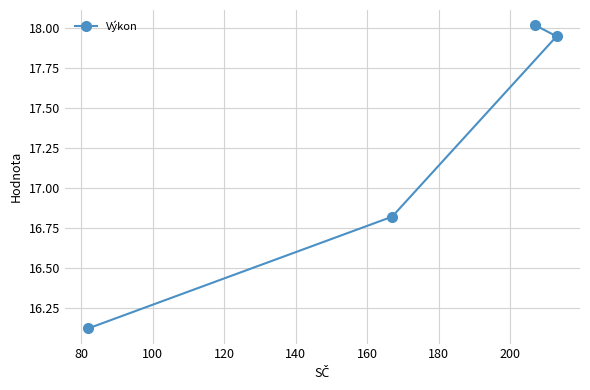

Count the number of data series in this chart.

1